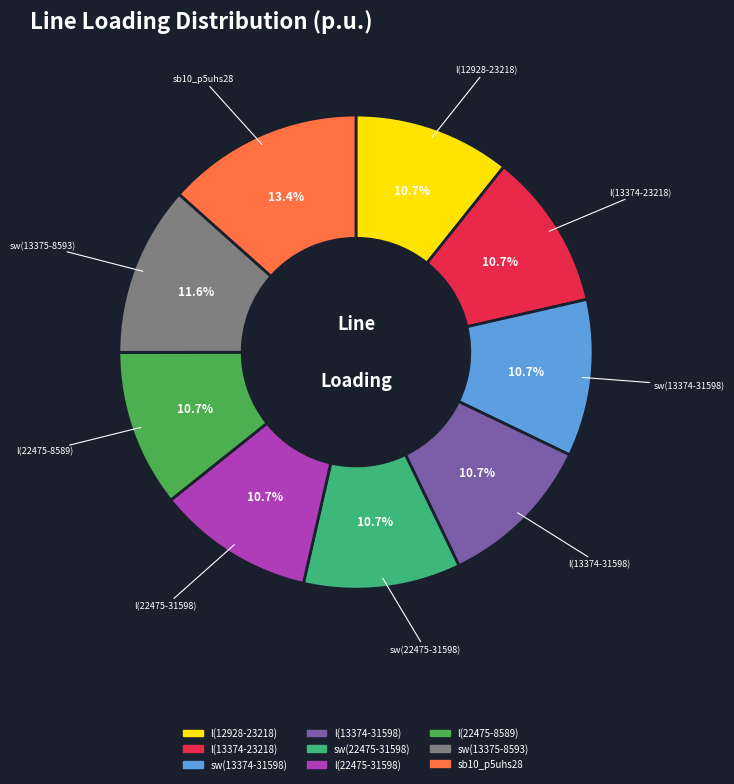

Does any single category account for the majority?

No